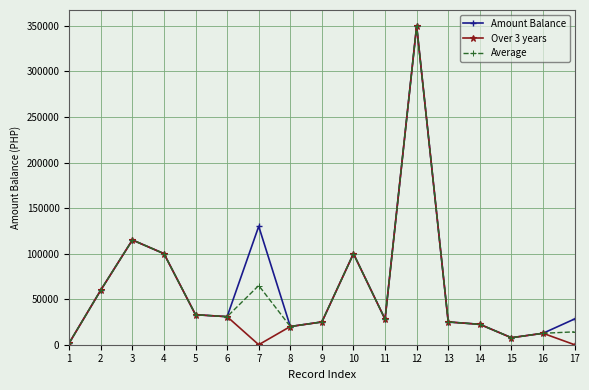

At 7, list the series in order from smallest to largest.

Over 3 years, Average, Amount Balance